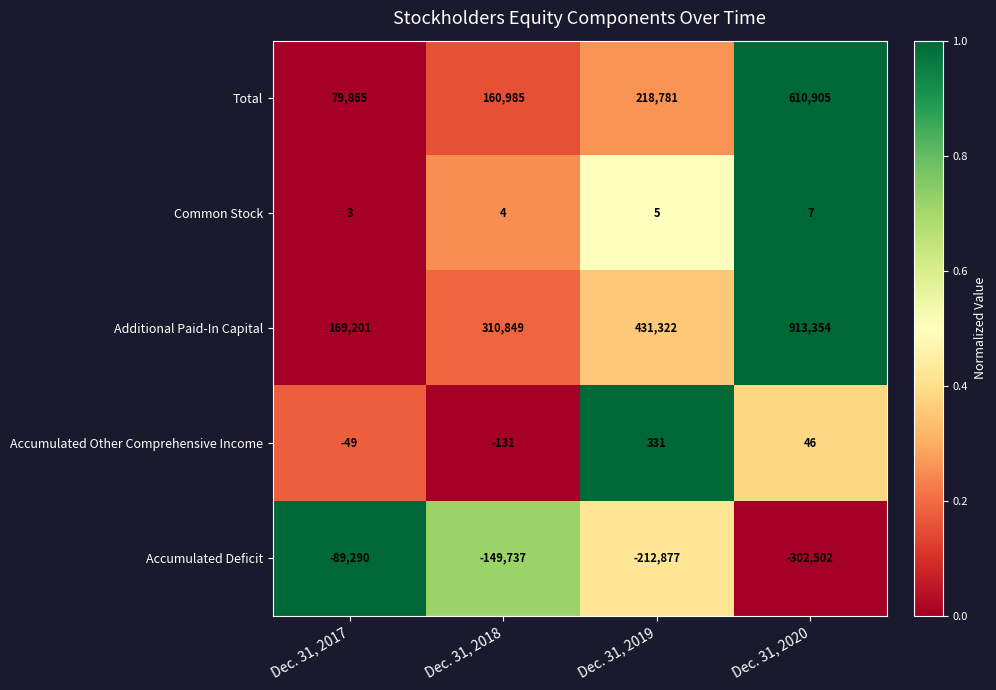

Is it true that Accumulated Deficit equals -212877 at Dec. 31, 2019?

True